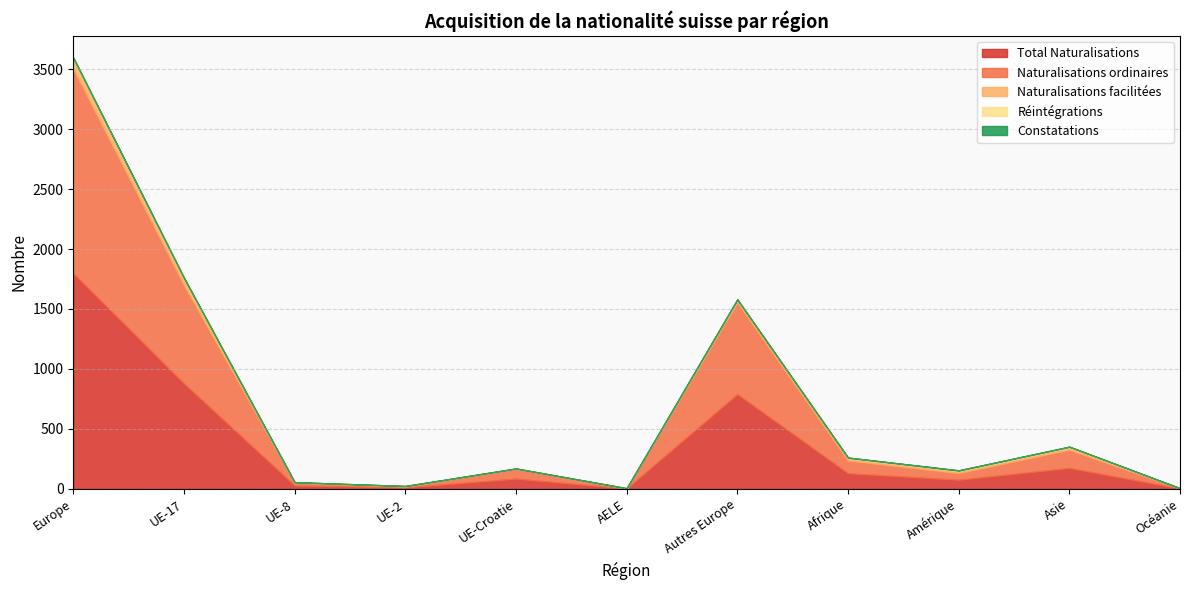

What is the approximate value of Naturalisations facilitées at Europe?

91